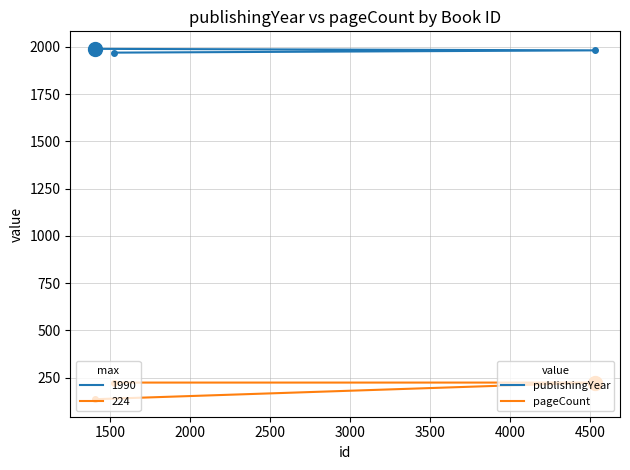

How many publishingYear values are between 1970 and 1990?

3